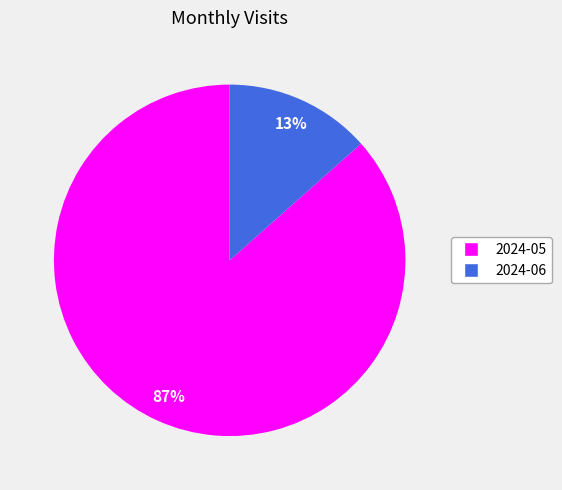

To the nearest percent, what portion does 2024-05 represent?

87%